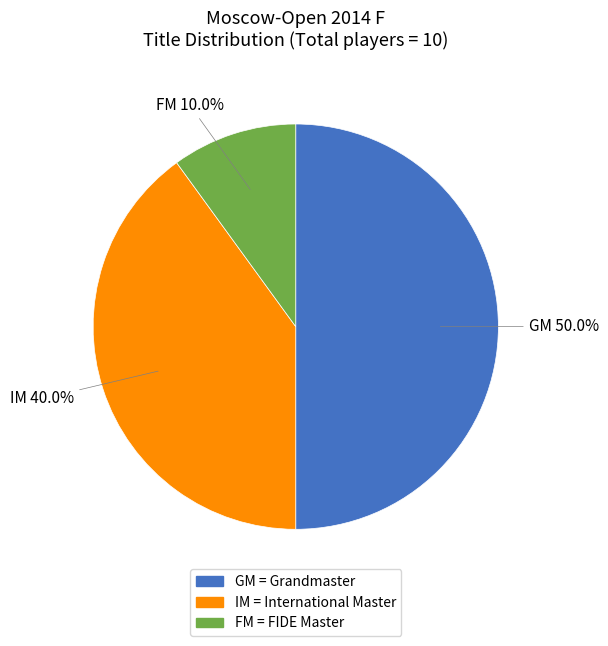

What portion of the pie excludes GM?

50.0%